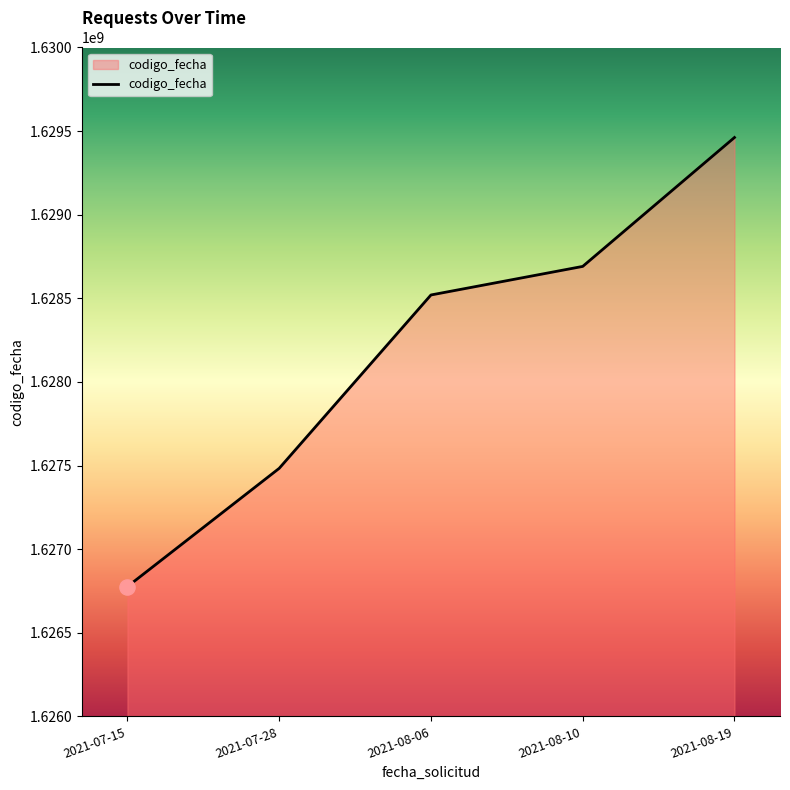

Approximately how many times larger is the value at 2021-07-28 compared to 2021-08-19?

1.0